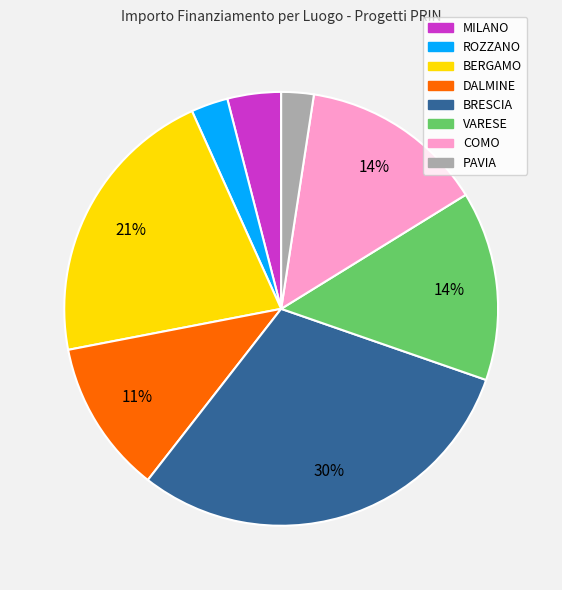

Which category has the biggest portion of the pie?

BRESCIA